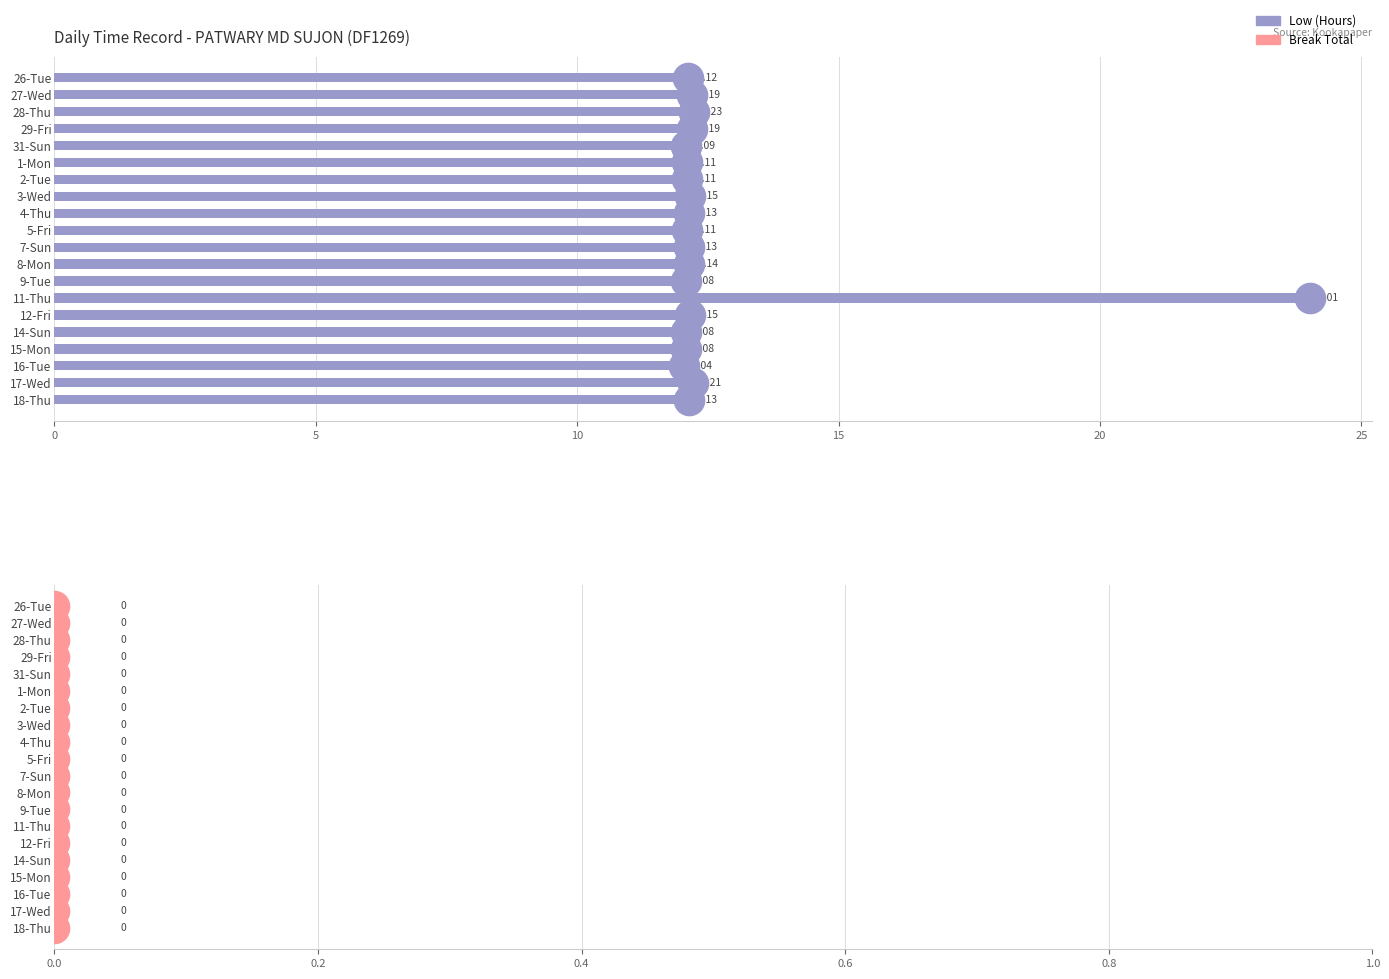

What is the average value?

12.7